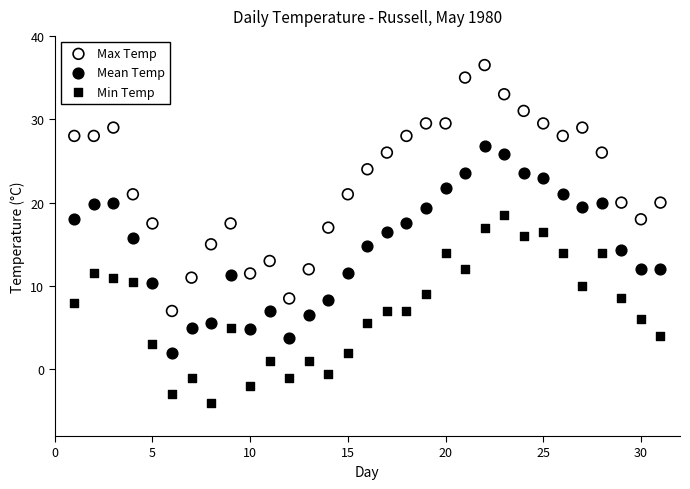

Across all data points, what is the range of X values (max minus min)?

30.0